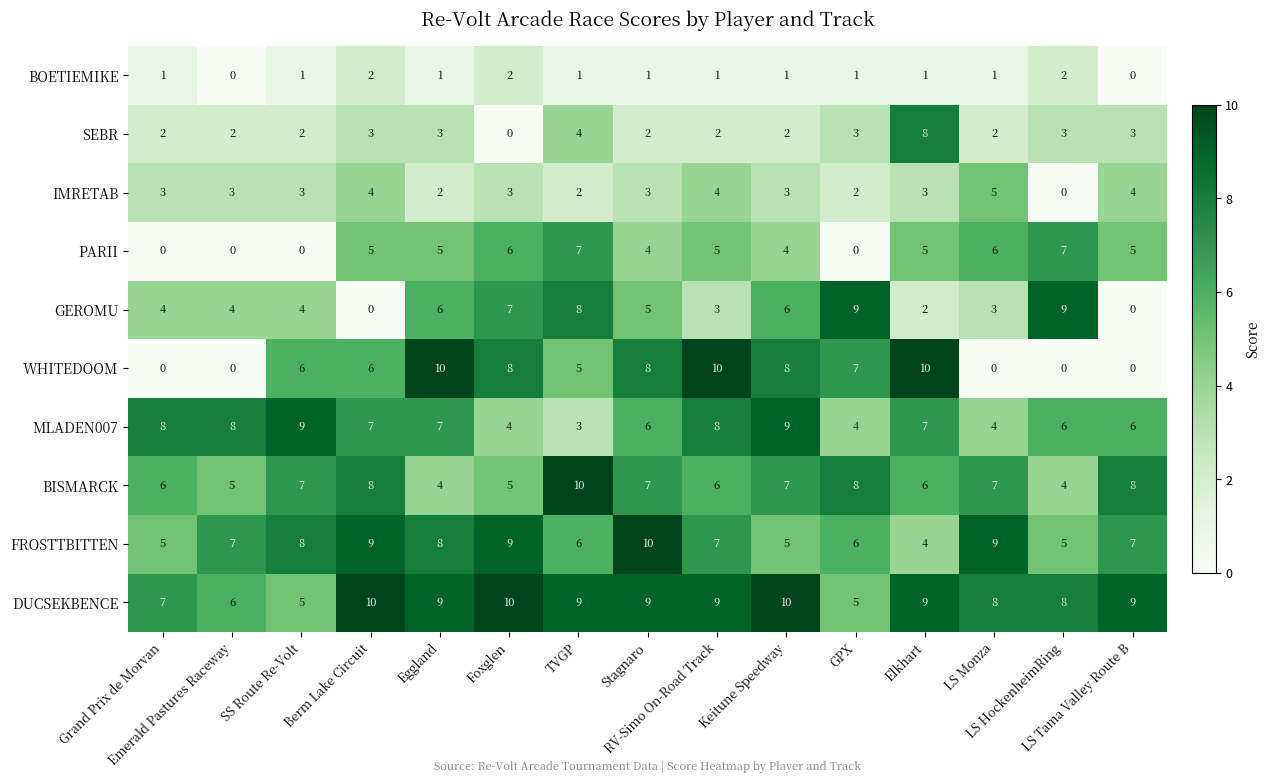

Which series has the widest spread of values?

WHITEDOOM